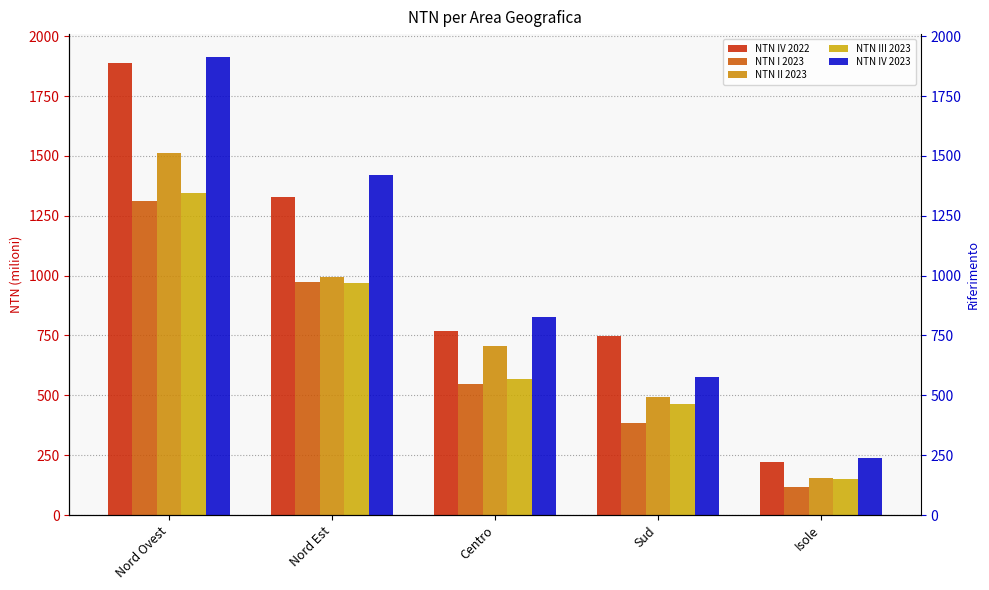

Is it true that NTN I 2023 equals 1313.4 at Nord Ovest?

True